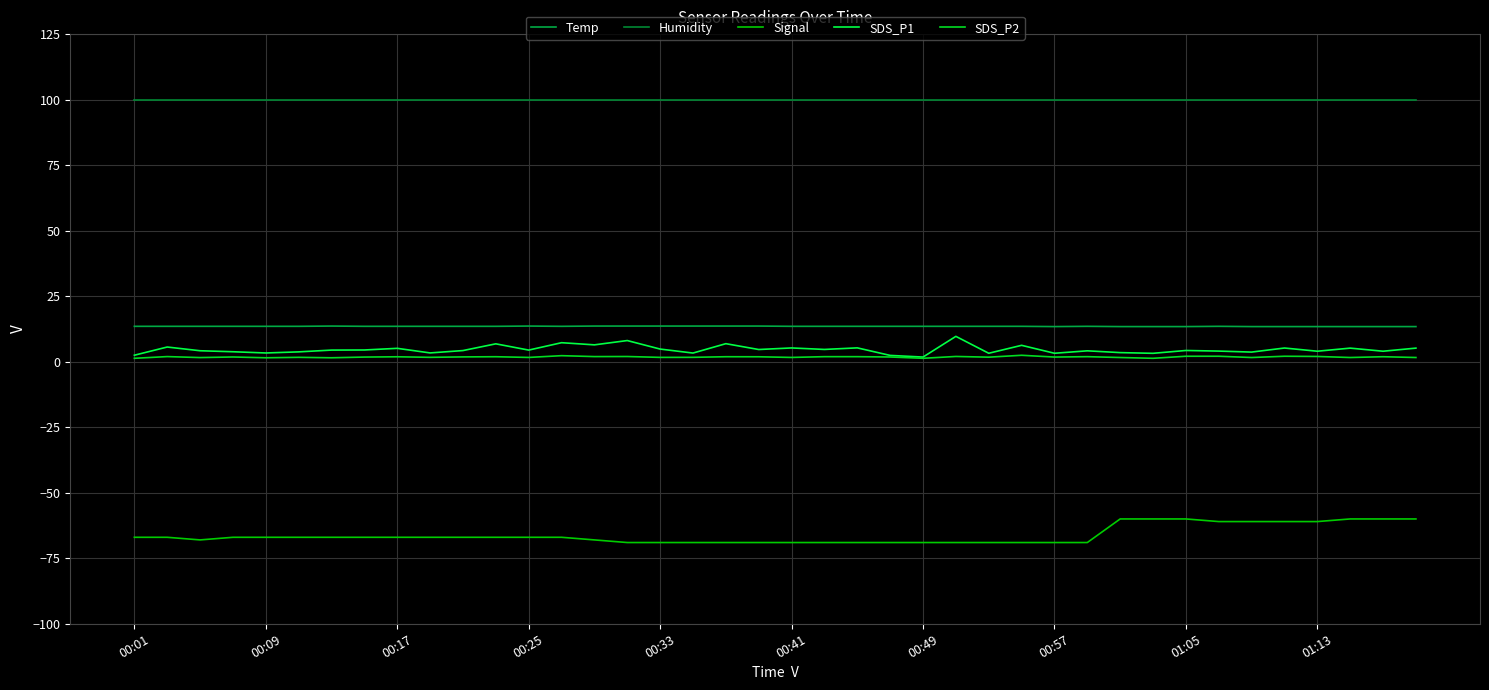

Count the number of categories in the chart.

40